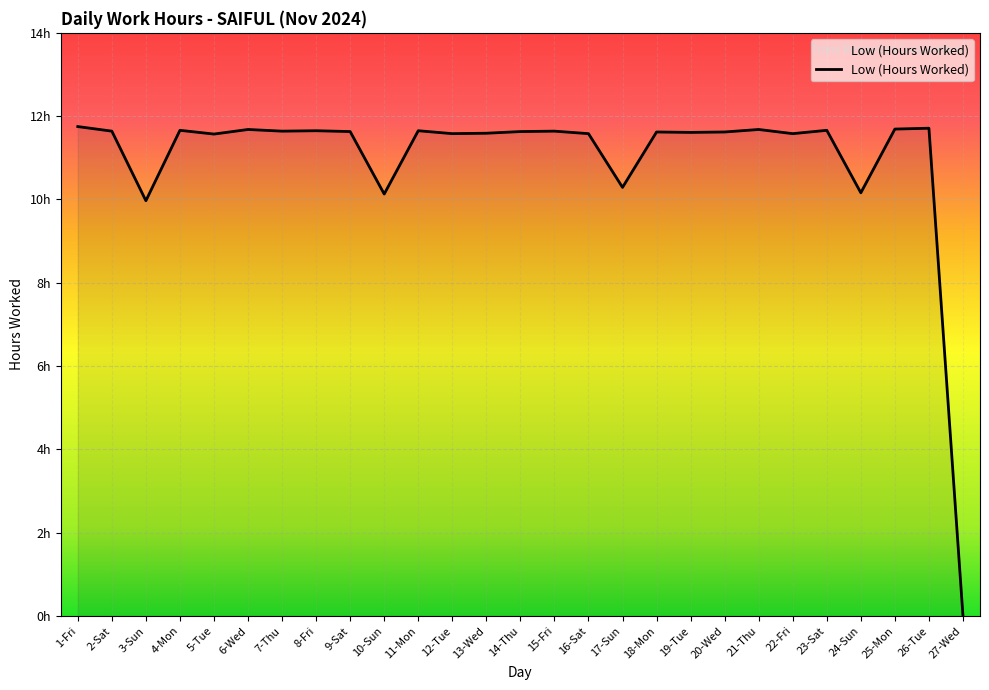

Does the chart display data point markers on the line(s)?

No